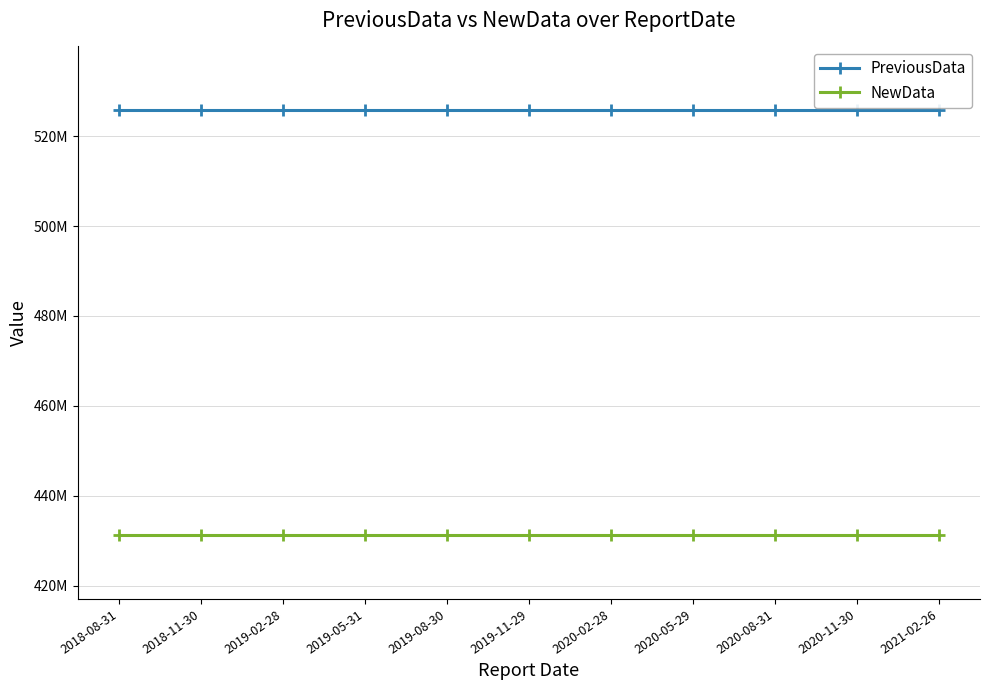

Is it true that NewData equals 431217376 at 2020-08-31?

True